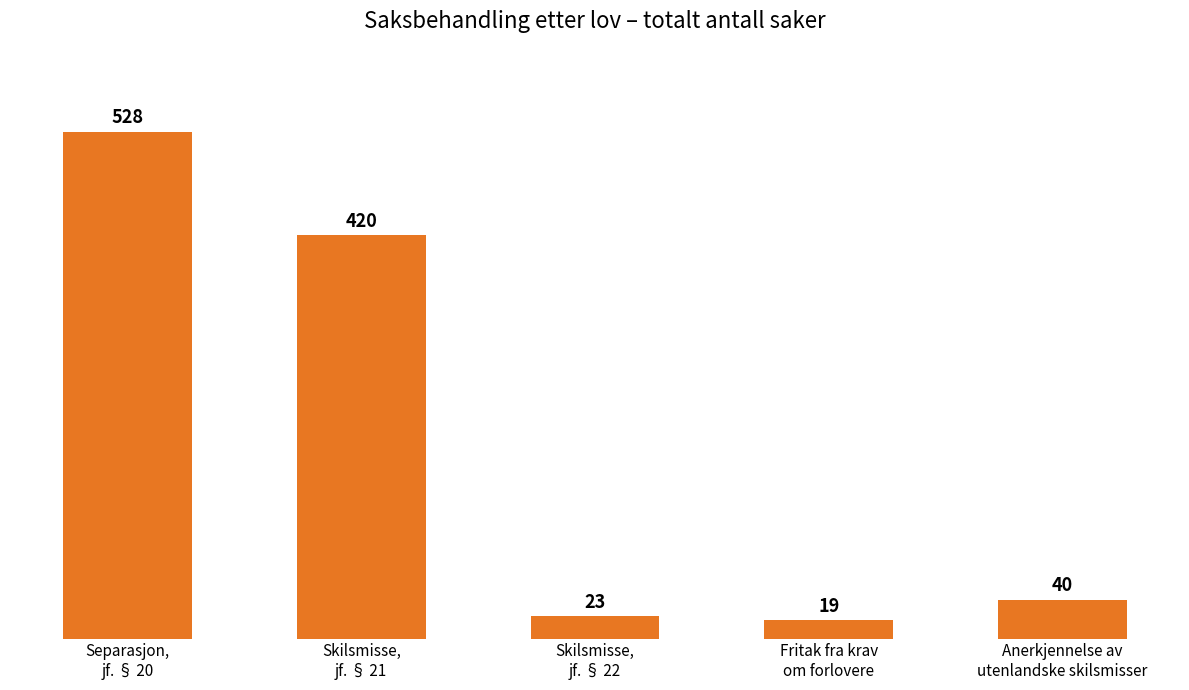

Which category has the lowest value across all series?

Fritak fra krav
om forlovere